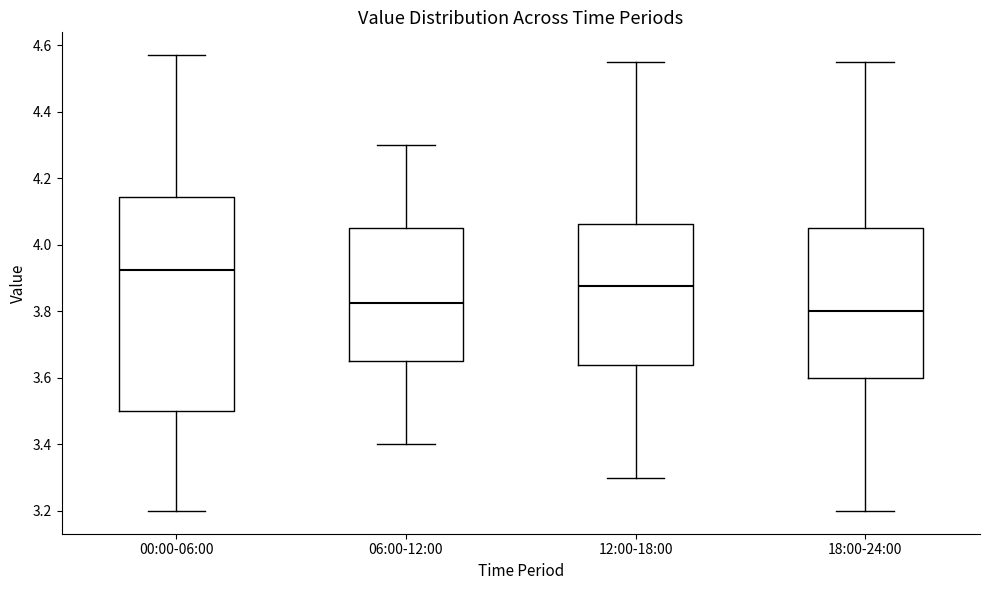

Reading left to right, transcribe this box plot: for each box, give where its median line is, the range the box spans, and where its two whiskers end, as read against the y-axis. The values are not printed on the chart, so give them approximately, as read against the axis.

00:00-06:00: median 3.92, box 3.50 to 4.14, whiskers 3.20 to 4.58
06:00-12:00: median 3.82, box 3.66 to 4.06, whiskers 3.40 to 4.30
12:00-18:00: median 3.88, box 3.64 to 4.06, whiskers 3.30 to 4.56
18:00-24:00: median 3.80, box 3.60 to 4.06, whiskers 3.20 to 4.56